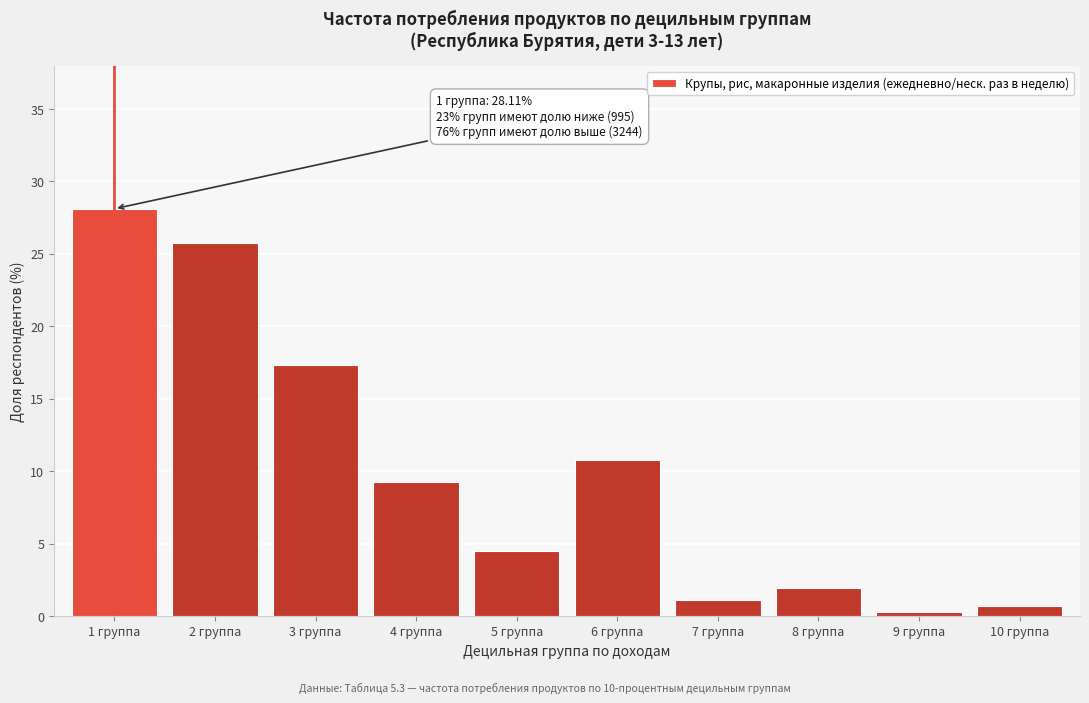

Reading right to left, list all the values displayed in this chart.

0.7	0.3	1.9	1.1	10.8	4.5	9.3	17.3	25.8	28.1